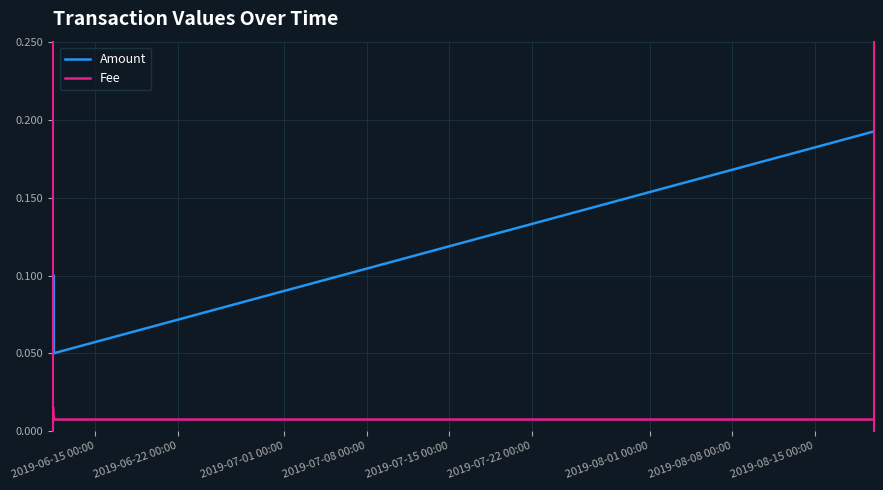

How many interior local valleys does the Amount series have?

1